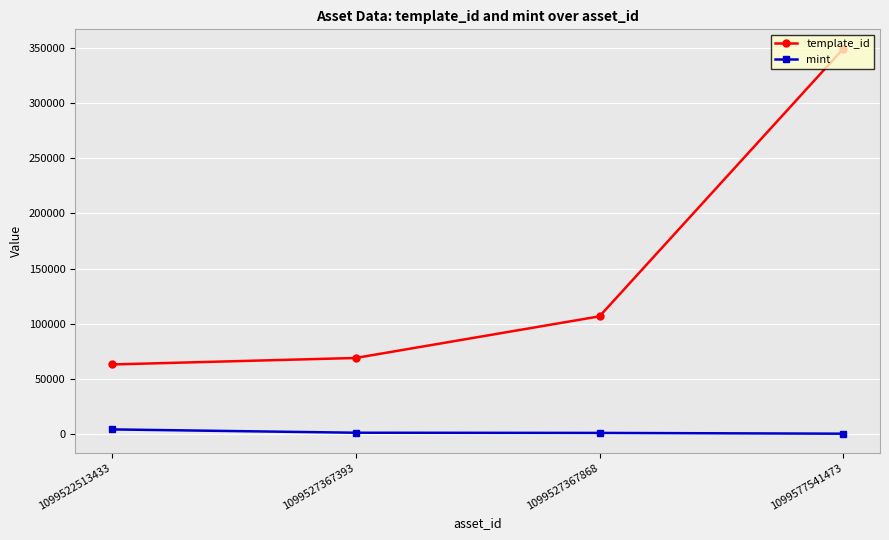

The value of mint at 1099577541473 is 195. True or false?

True